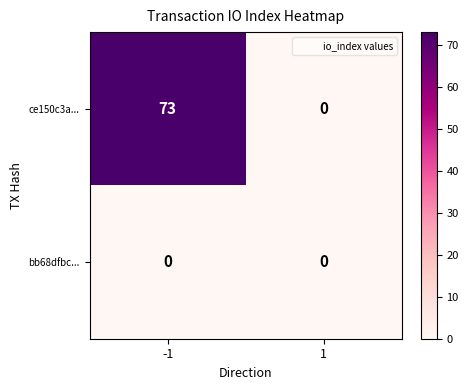

Is it true that ce150c3a... equals 73 at -1?

True